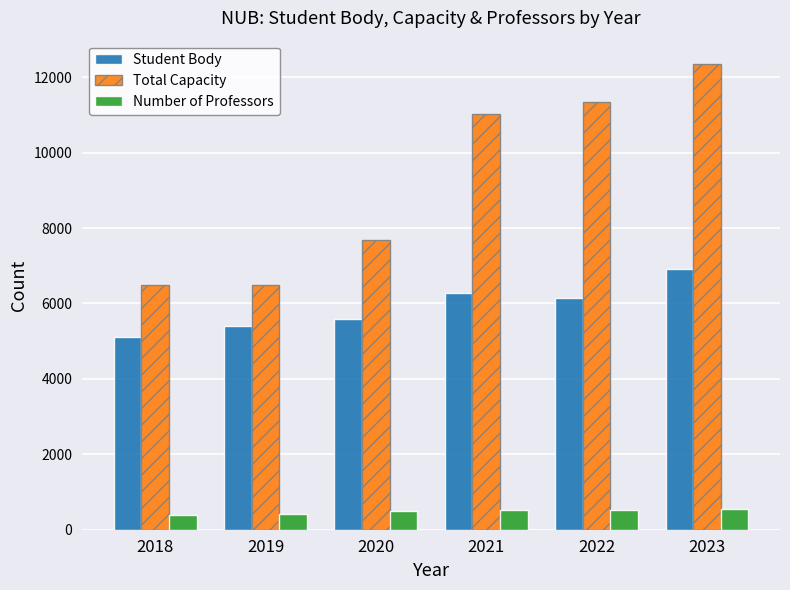

What is the average value of the Number of Professors series?

487